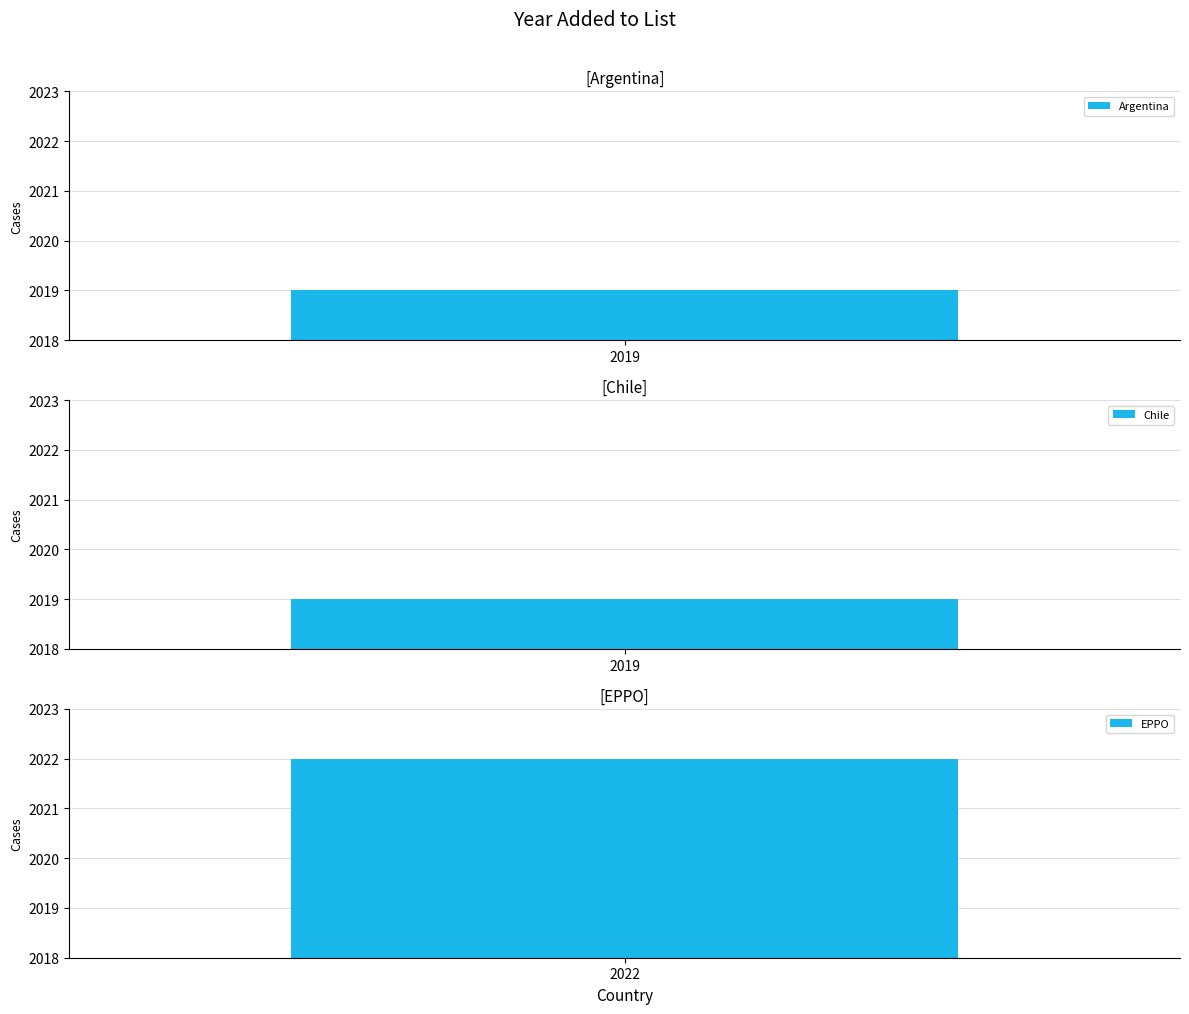

Read the value at Chile.

2019